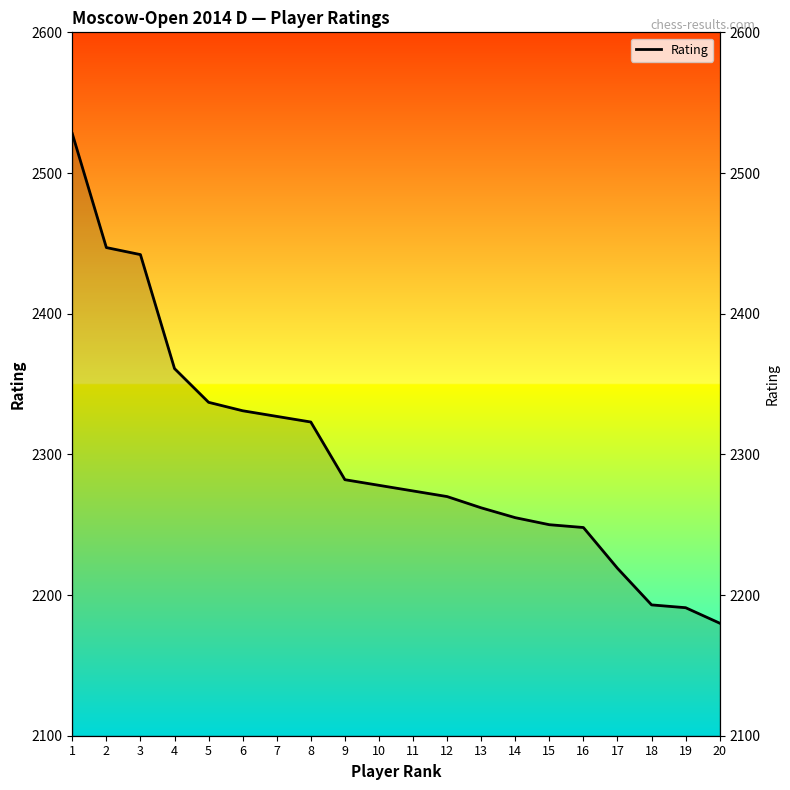

Where does the data first go above 2278?

1